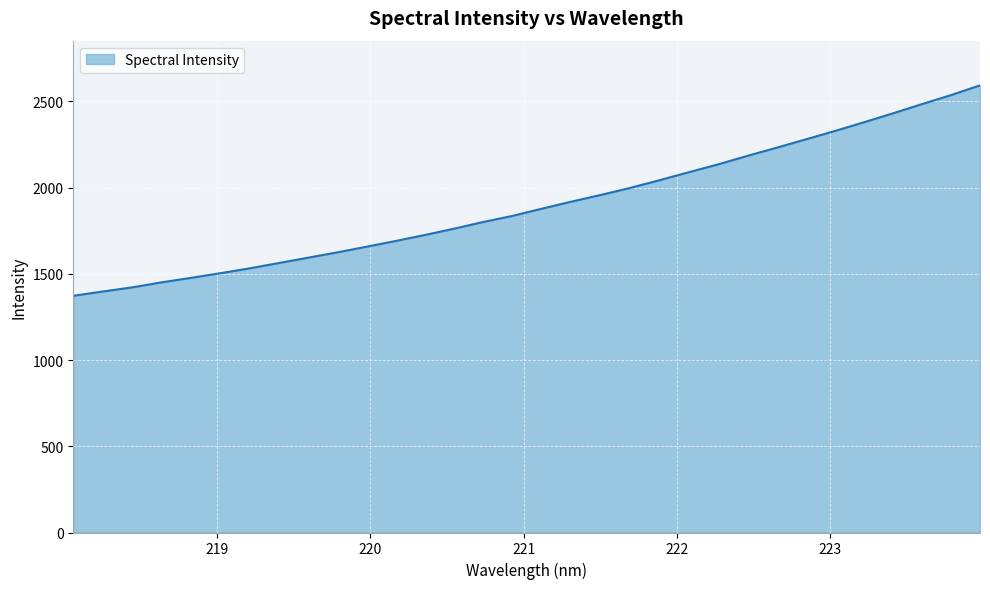

How many lines are shown in the chart?

1